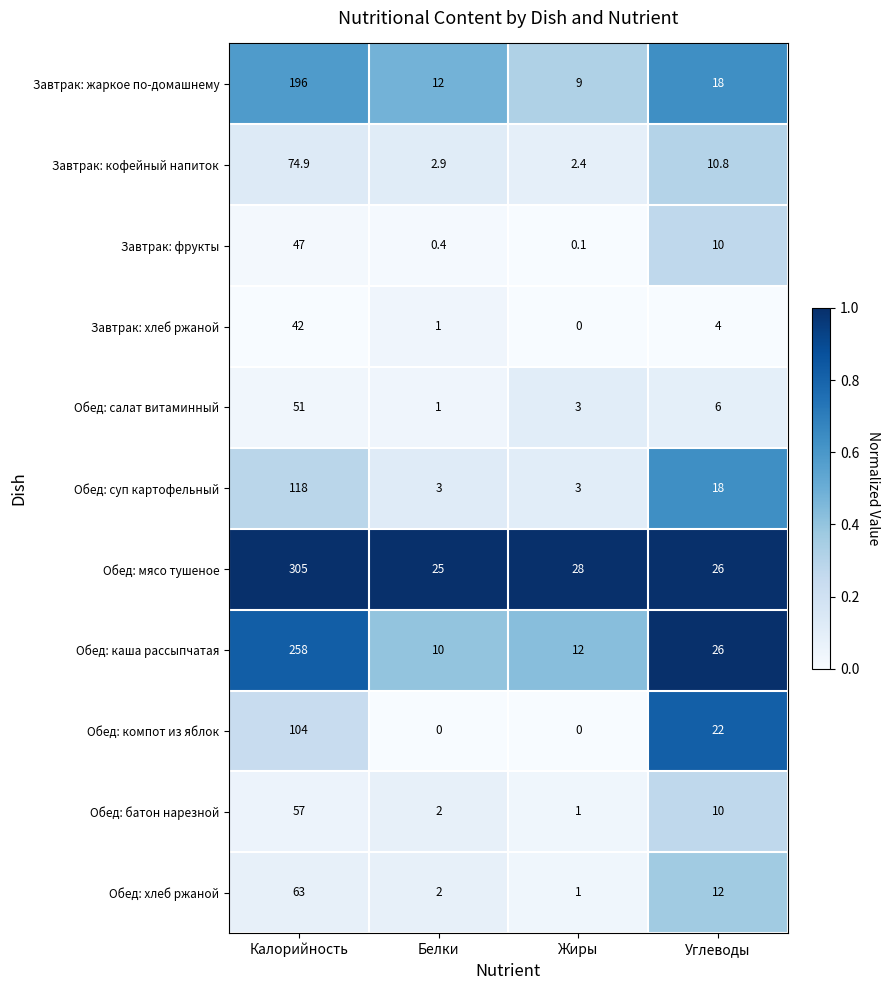

At which label does Обед: каша рассыпчатая first exceed 26?

Калорийность